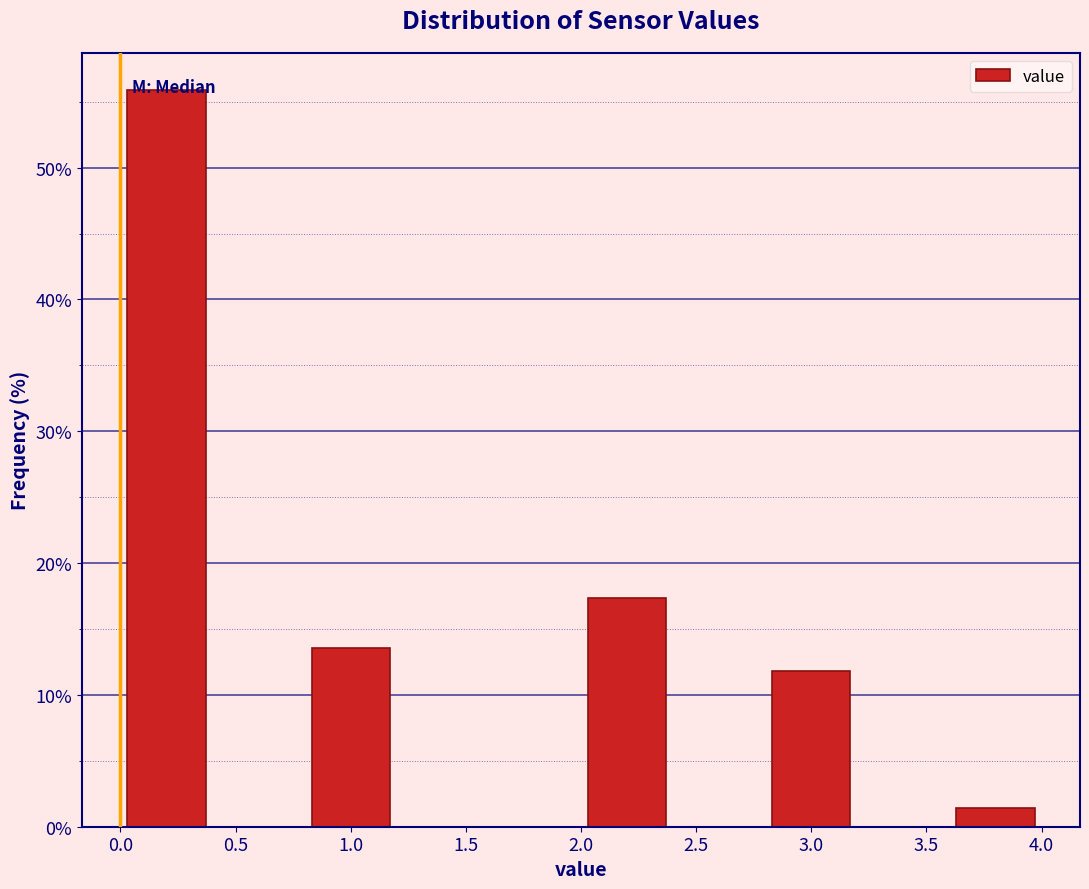

Reading left to right, transcribe this chart: for each bar, give the range it covers on the x-axis and its height. The values are not printed on the chart, so give them approximately, as read against the axis.

0.0 to 0.4: 56
0.4 to 0.8: 0
0.8 to 1.2: 14
1.2 to 1.6: 0
1.6 to 2.0: 0
2.0 to 2.4: 17
2.4 to 2.8: 0
2.8 to 3.2: 12
3.2 to 3.6: 0
3.6 to 4.0: 1